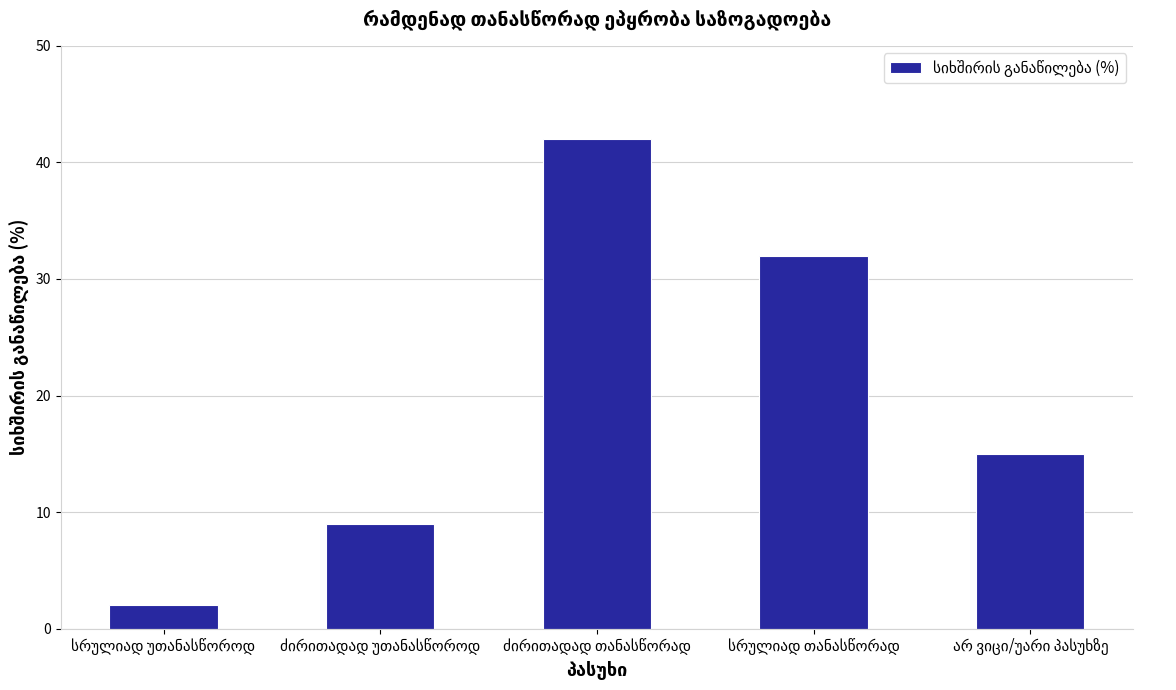

What is the difference between the second highest and second lowest values?

23